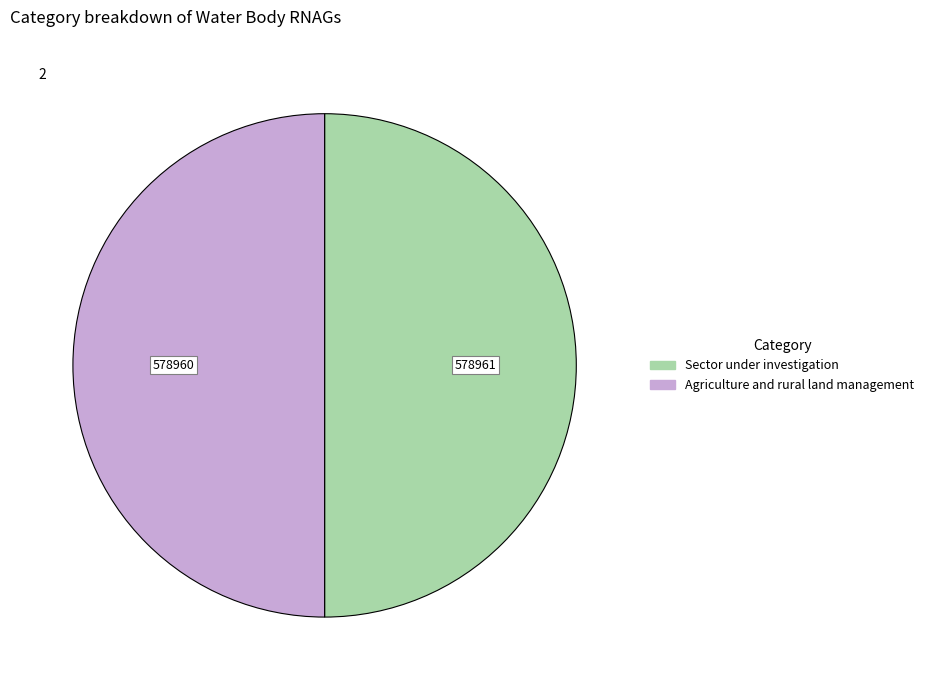

How many slices are in this pie chart?

2